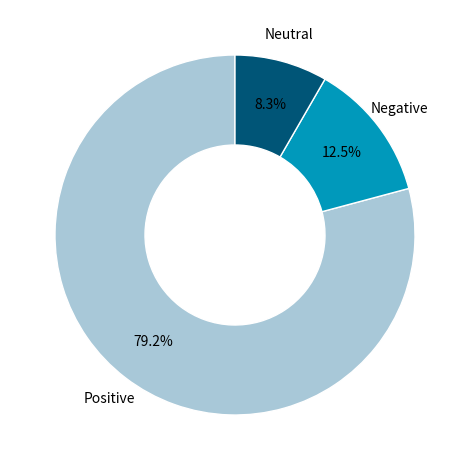

Which slice represents more than half of the pie?

Positive